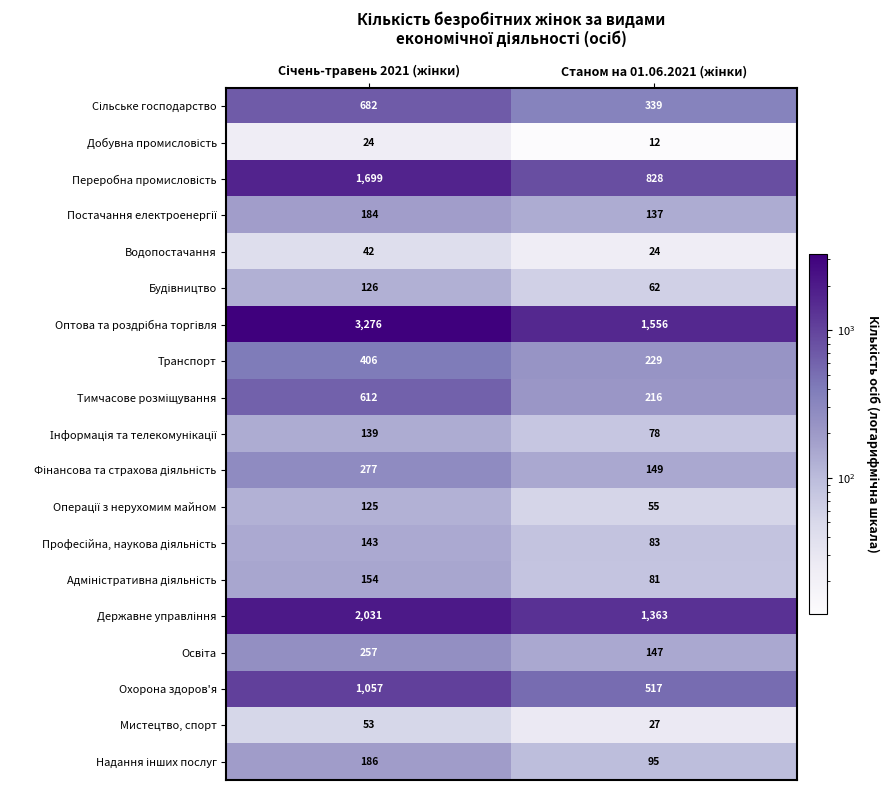

What is the smallest value displayed?

12